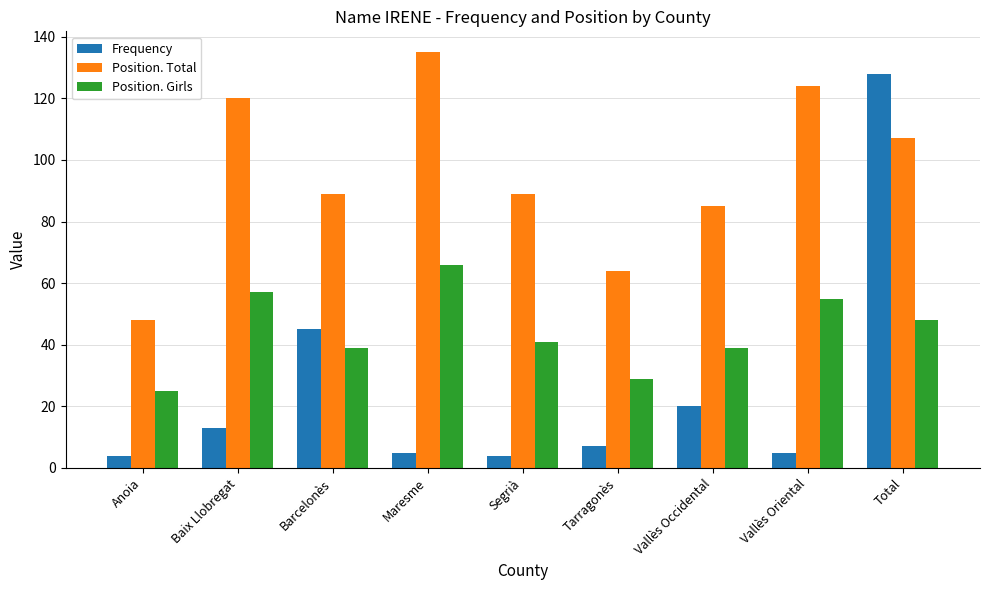

True or false: Position. Girls has a value of 29 at Tarragonès.

True